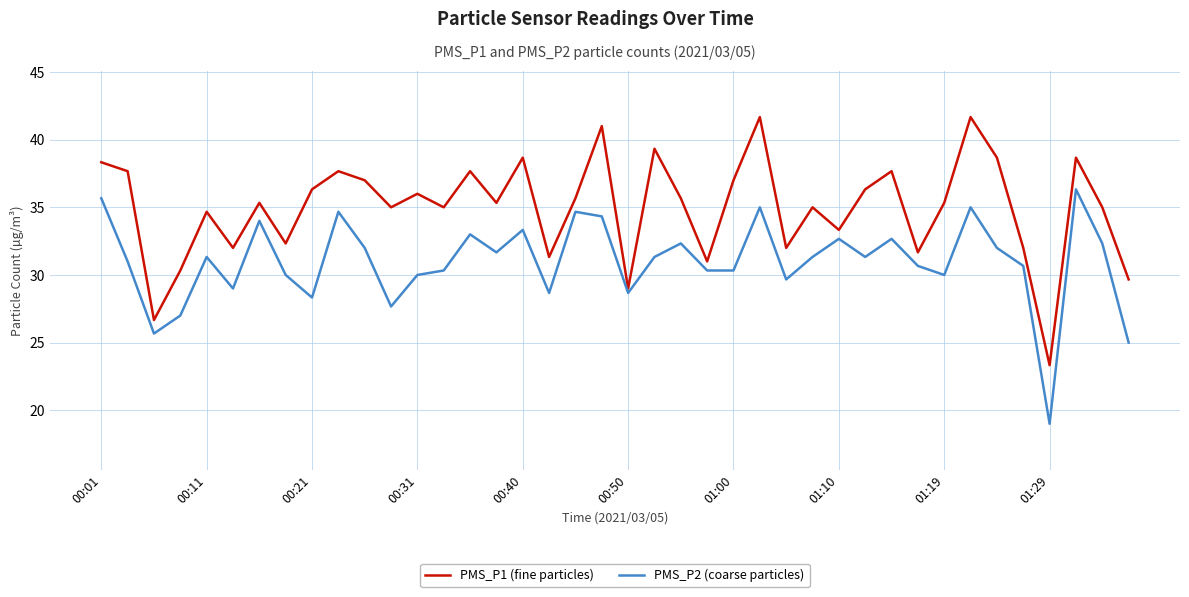

Which series has the largest total across all categories?

PMS_P1 (fine particles)